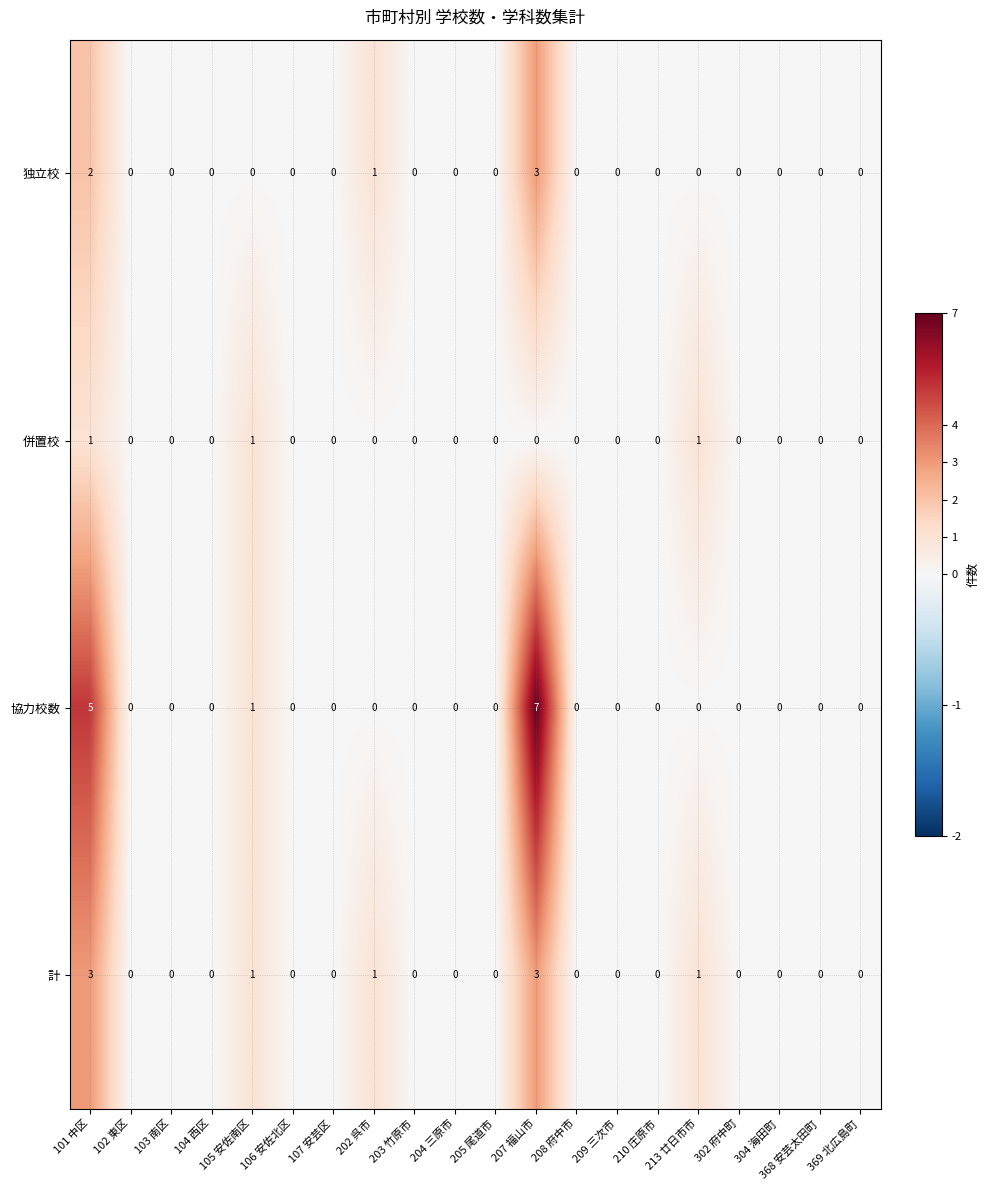

True or false: 独立校 has a value of -2 at 103 南区.

False